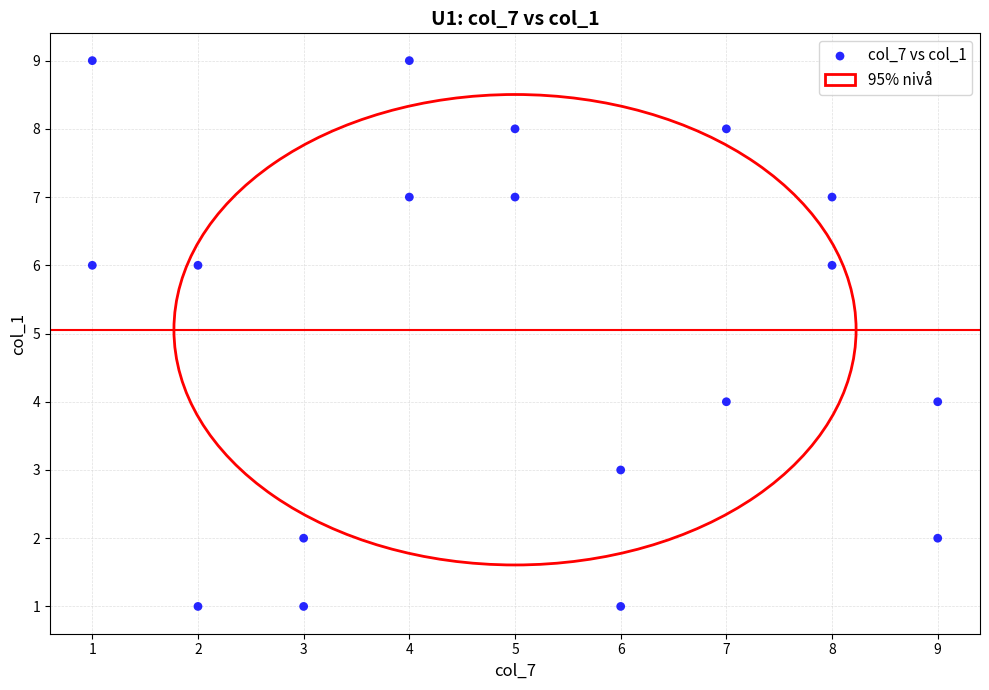

What is the range of X values (max minus min)?

8